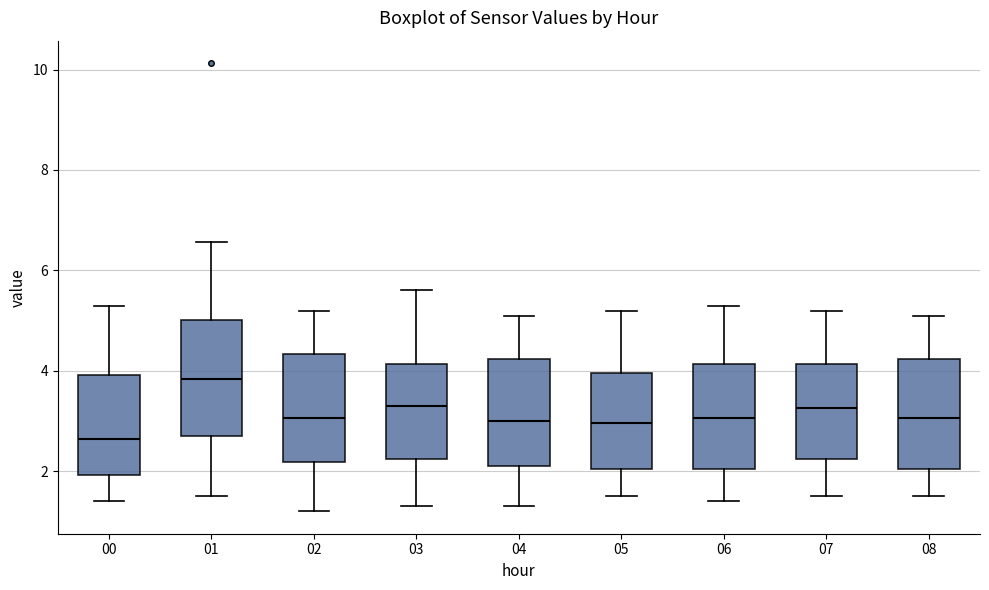

Which box has the highest median line?

01